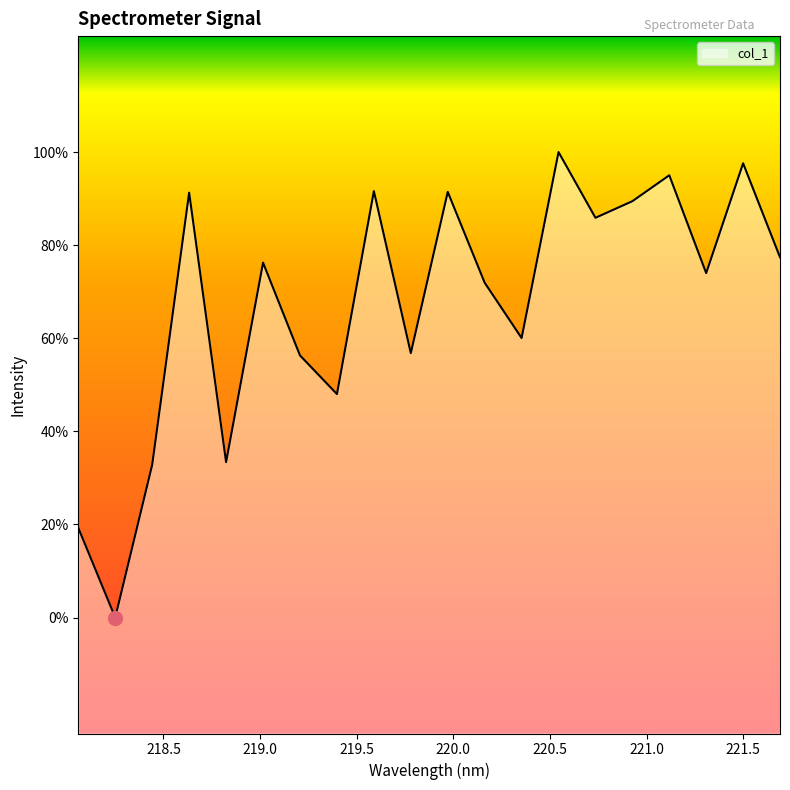

Does the chart display data point markers on the line(s)?

No